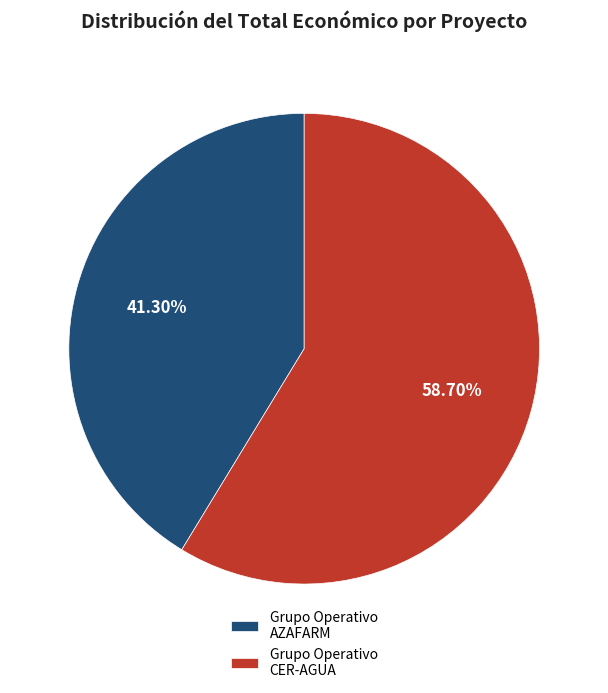

Between Grupo Operativo AZAFARM and Grupo Operativo CER-AGUA, which is larger?

Grupo Operativo CER-AGUA